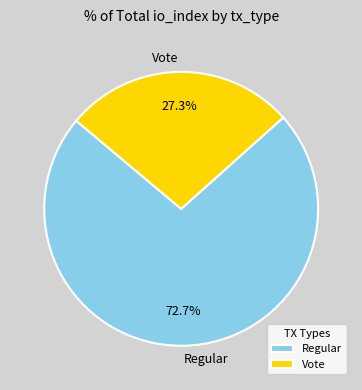

Rank the categories by value from highest to lowest.

Regular, Vote